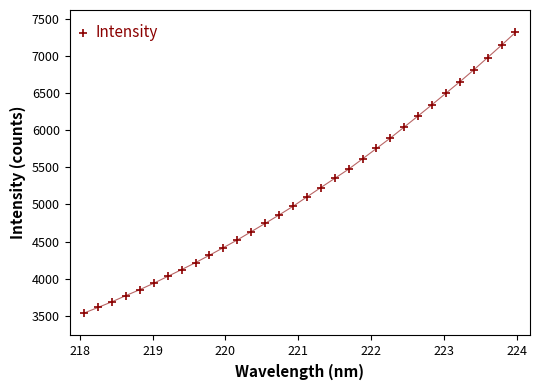

What is the range of X values (max minus min)?

5.9